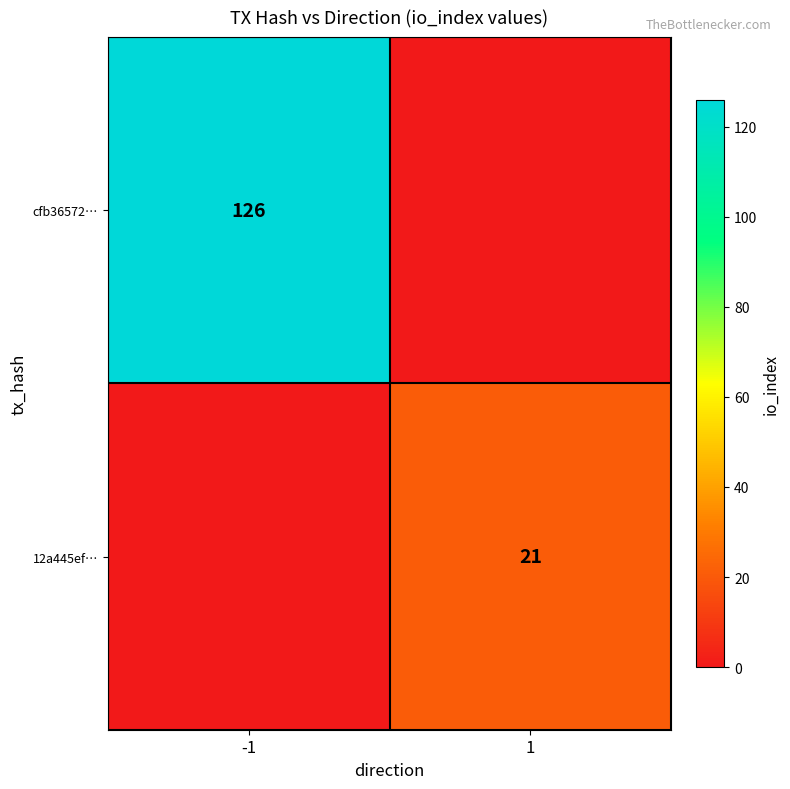

True or false: cfb36572… has a value of 126 at -1.

True